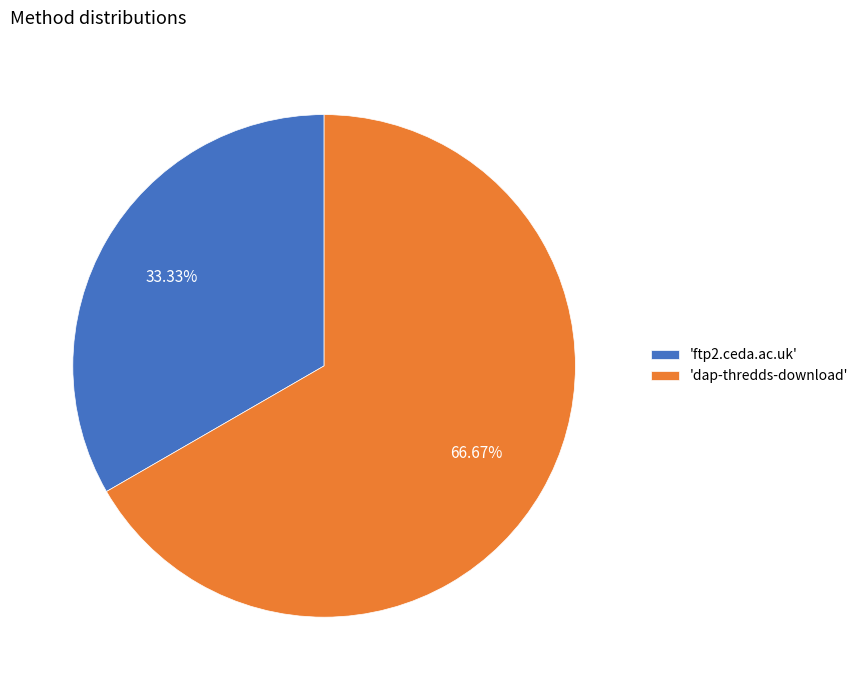

Which category accounts for the majority?

'dap-thredds-download'